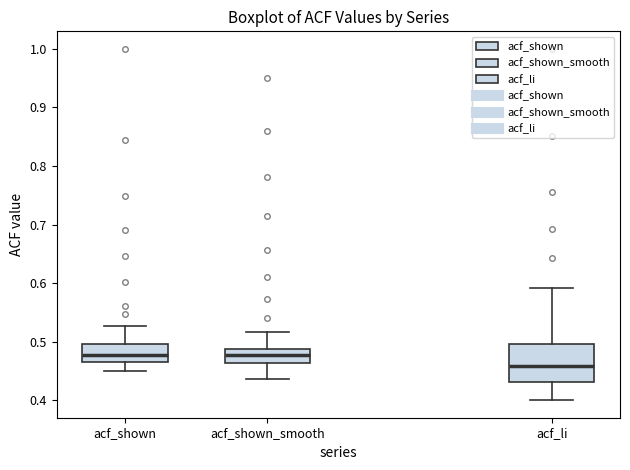

Reading left to right, transcribe this box plot: for each box, give where its median line is, the range the box spans, and where its two whiskers end, as read against the y-axis. The values are not printed on the chart, so give them approximately, as read against the axis.

acf_shown: median 0.48, box 0.47 to 0.50, whiskers 0.45 to 0.53
acf_shown_smooth: median 0.48, box 0.46 to 0.49, whiskers 0.44 to 0.52
acf_li: median 0.46, box 0.43 to 0.50, whiskers 0.40 to 0.59